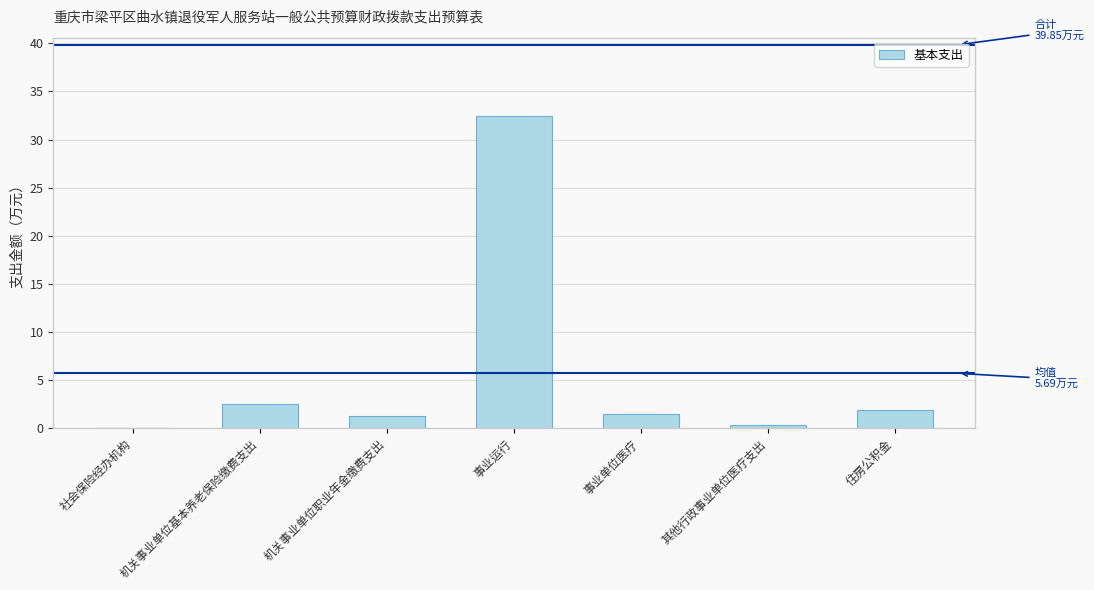

What is the maximum value shown in the chart?

32.5